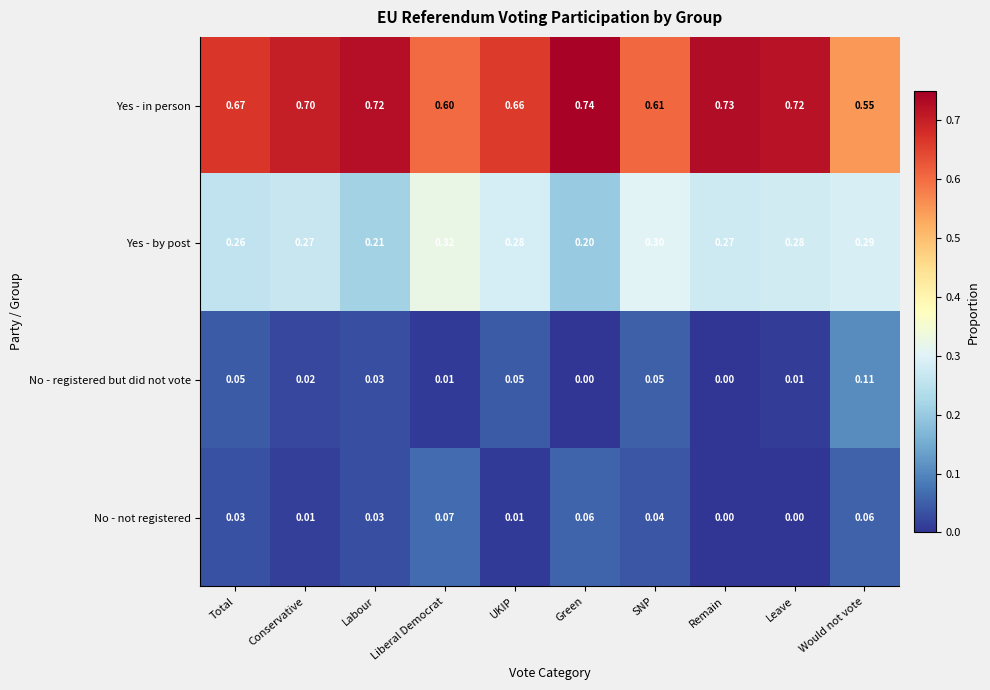

Where is Yes - by post nearest to the value 0?

Green